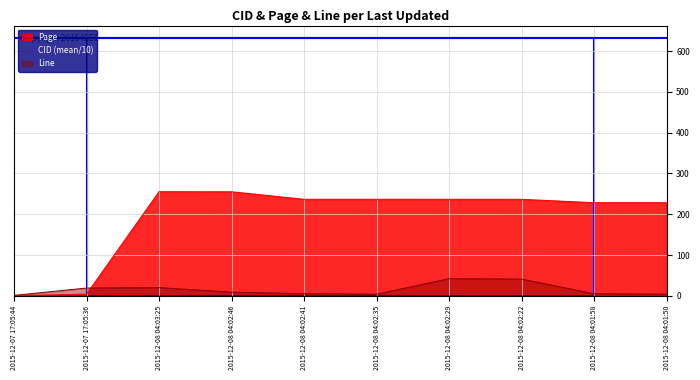

What is the greatest value displayed?

631.3